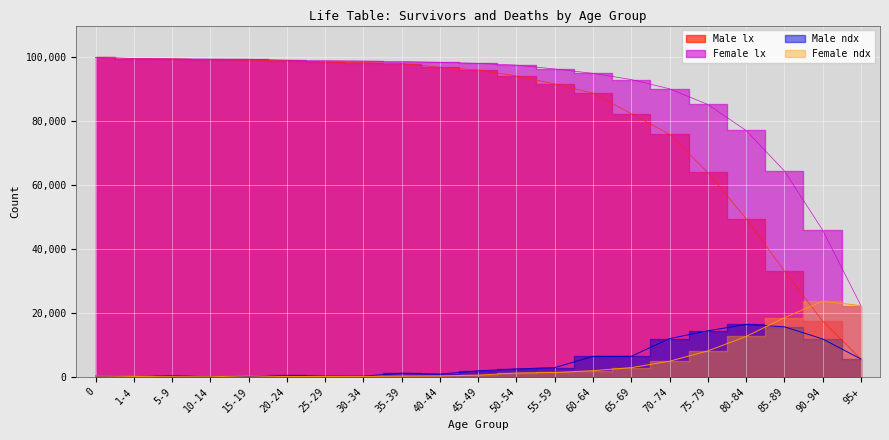

Reading left to right, extract all data points from this chart.

Male lx: 0=100000	1-4=99684	5-9=99591	10-14=99286	15-19=99230	20-24=99033	25-29=98570	30-34=98341	35-39=98109	40-44=96953	45-49=96083	50-54=94206	55-59=91723	60-64=88824	65-69=82407	70-74=75974	75-79=63993	80-84=49575	85-89=33171	90-94=17484	95+=5604
Male ndx: 0=316	1-4=93	5-9=305	10-14=55	15-19=198	20-24=463	25-29=230	30-34=232	35-39=1155	40-44=870	45-49=1877	50-54=2484	55-59=2898	60-64=6417	65-69=6433	70-74=11981	75-79=14418	80-84=16404	85-89=15687	90-94=11879	95+=5604
Female lx: 0=100000	1-4=99685	5-9=99557	10-14=99501	15-19=99460	20-24=99165	25-29=99009	30-34=98880	35-39=98743	40-44=98477	45-49=98156	50-54=97620	55-59=96402	60-64=95027	65-69=93094	70-74=90199	75-79=85290	80-84=77160	85-89=64508	90-94=45987	95+=22341
Female ndx: 0=315	1-4=128	5-9=55	10-14=41	15-19=296	20-24=156	25-29=129	30-34=137	35-39=266	40-44=321	45-49=536	50-54=1218	55-59=1375	60-64=1933	65-69=2895	70-74=4909	75-79=8130	80-84=12652	85-89=18521	90-94=23646	95+=22341